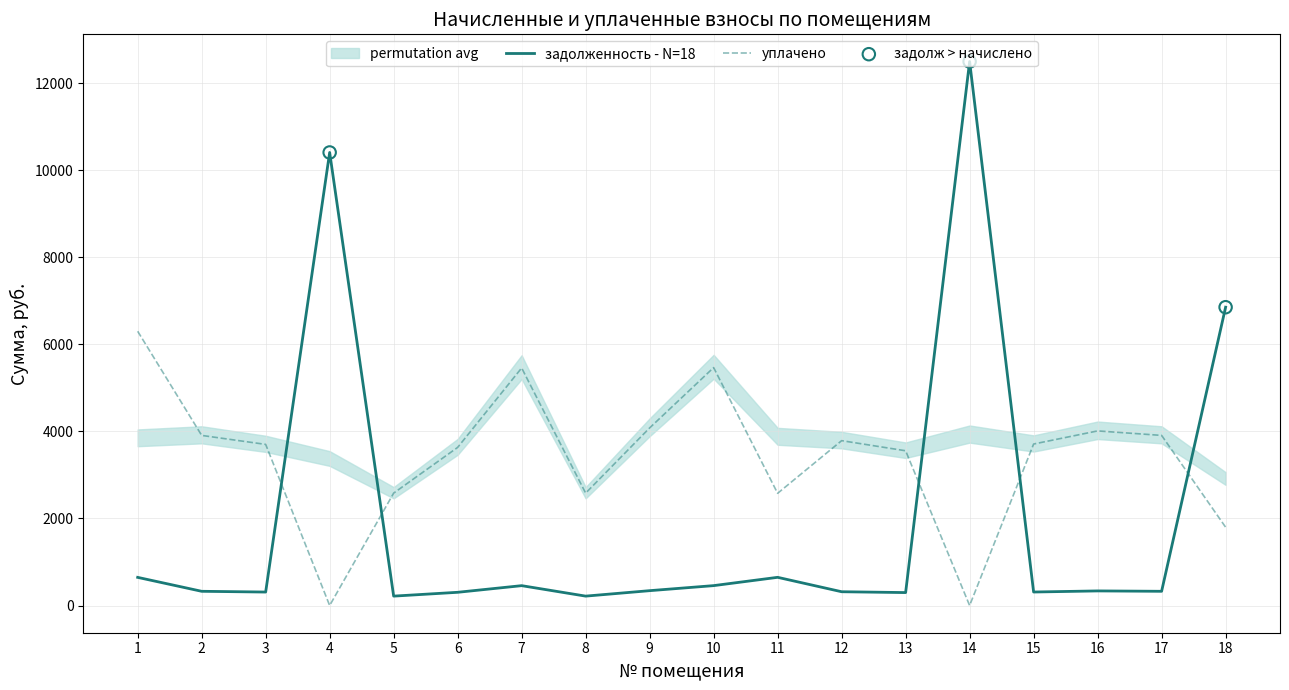

True or false: уплачено and задолженность - N=18 intersect in this chart.

True